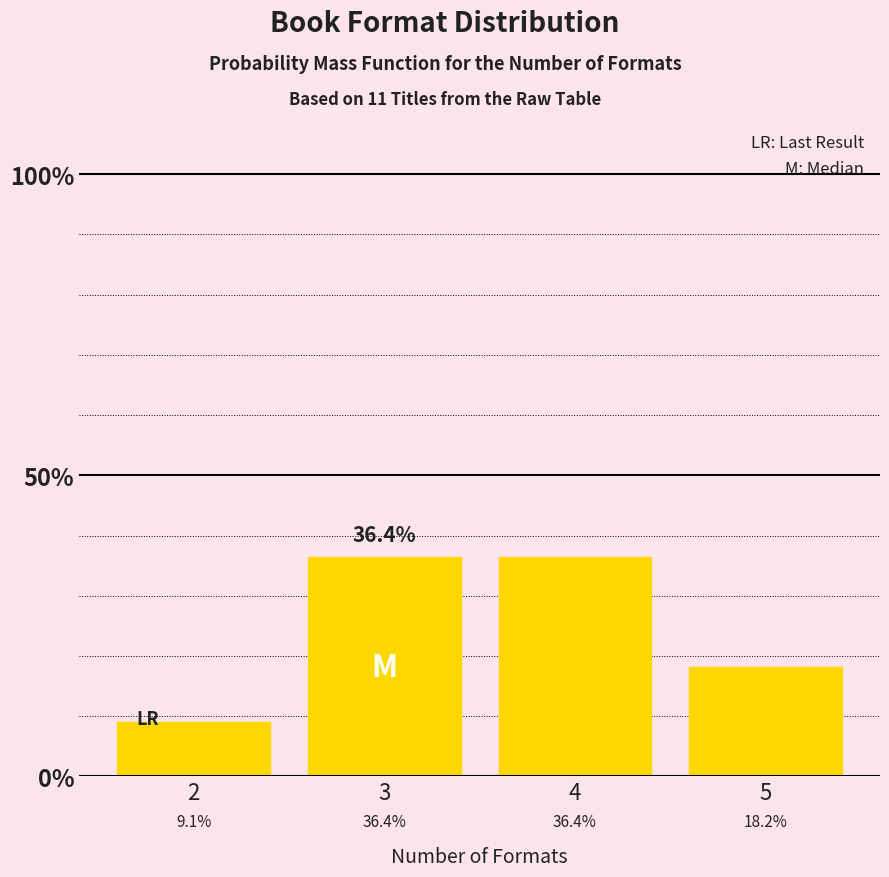

Reading left to right, extract all data points from this chart.

9.1	36.4	36.4	18.2